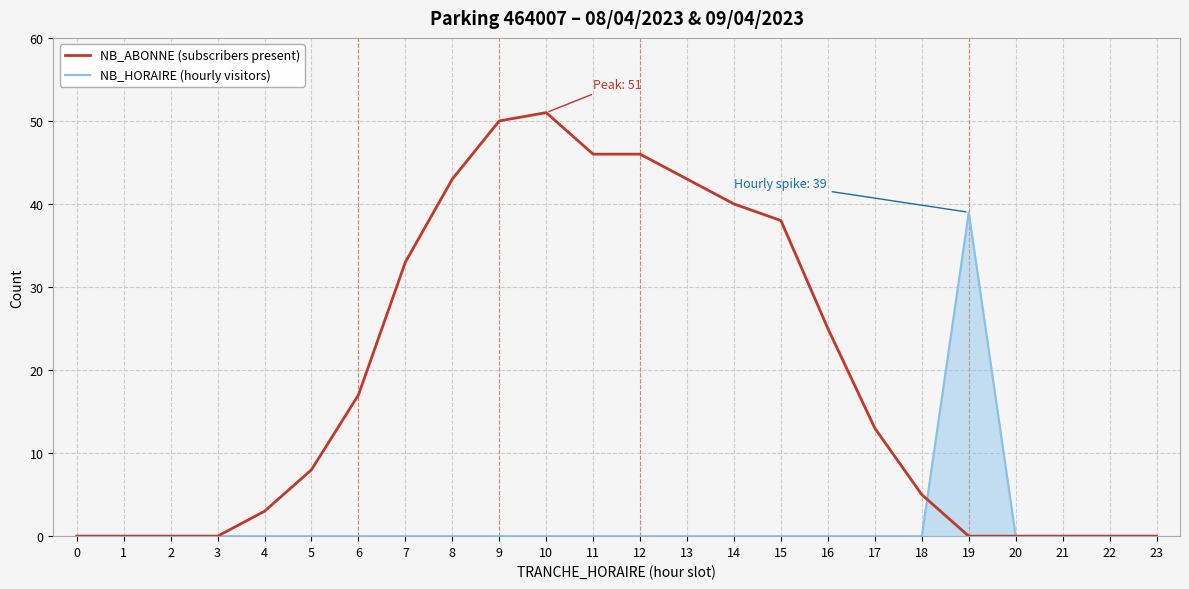

Which label corresponds to the largest value in the chart?

10